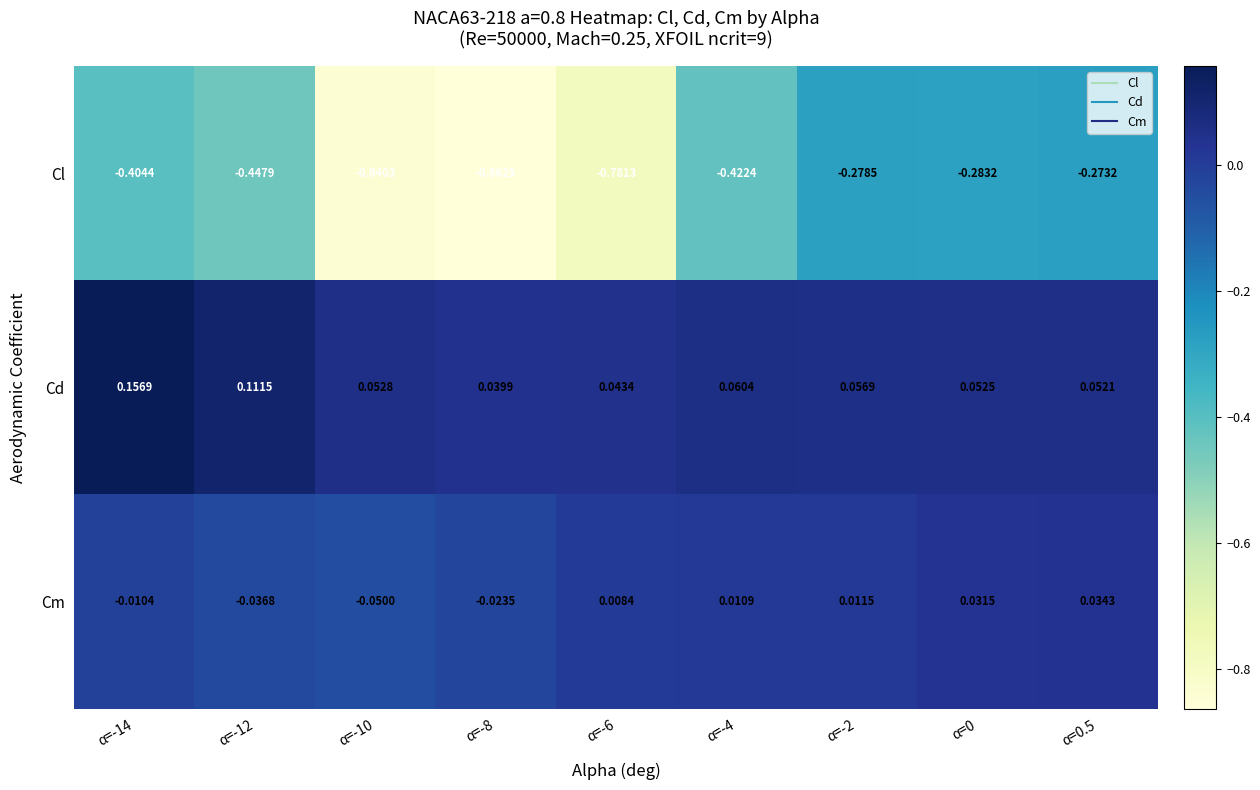

Rank the series at α=-10 from lowest to highest value.

Cl, Cm, Cd